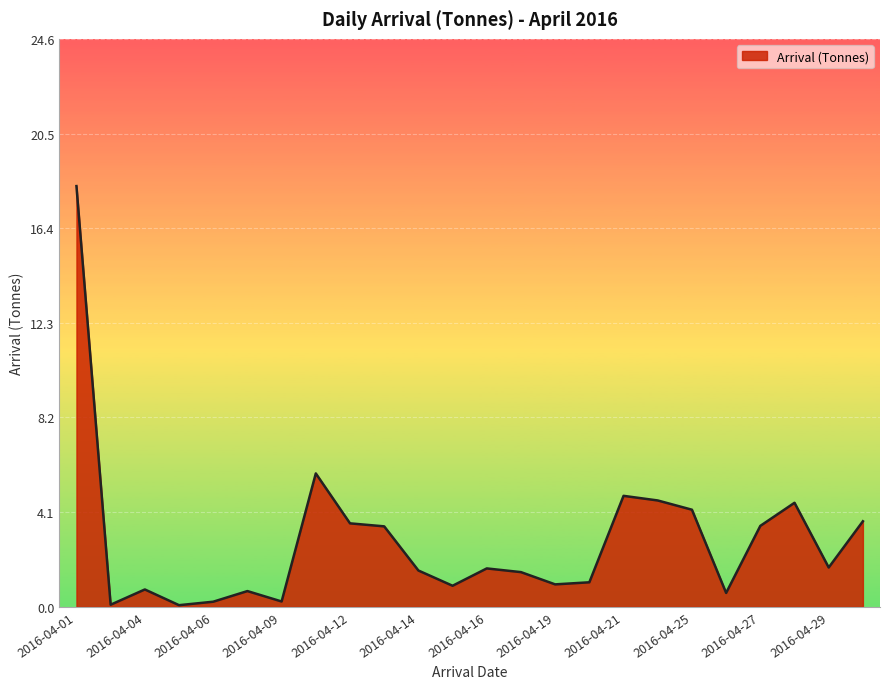

What is the maximum value shown in the chart?

18.2